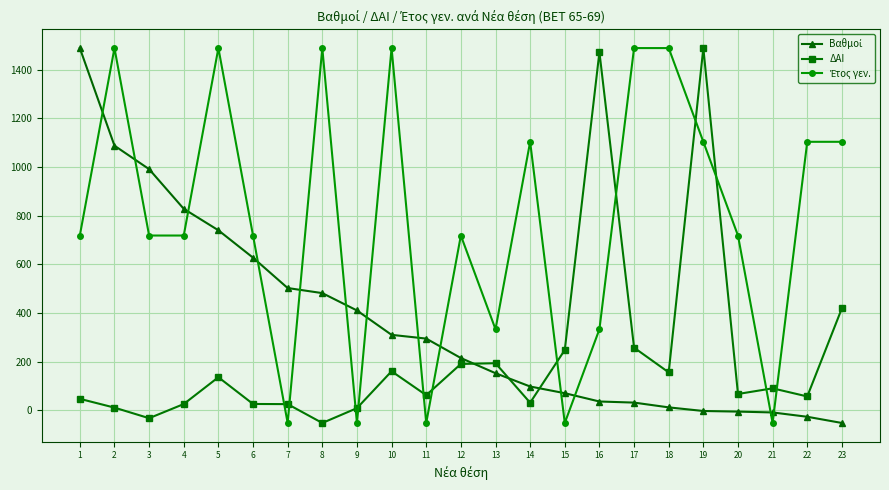

At which category does ΔΑΙ reach its first local valley?

3